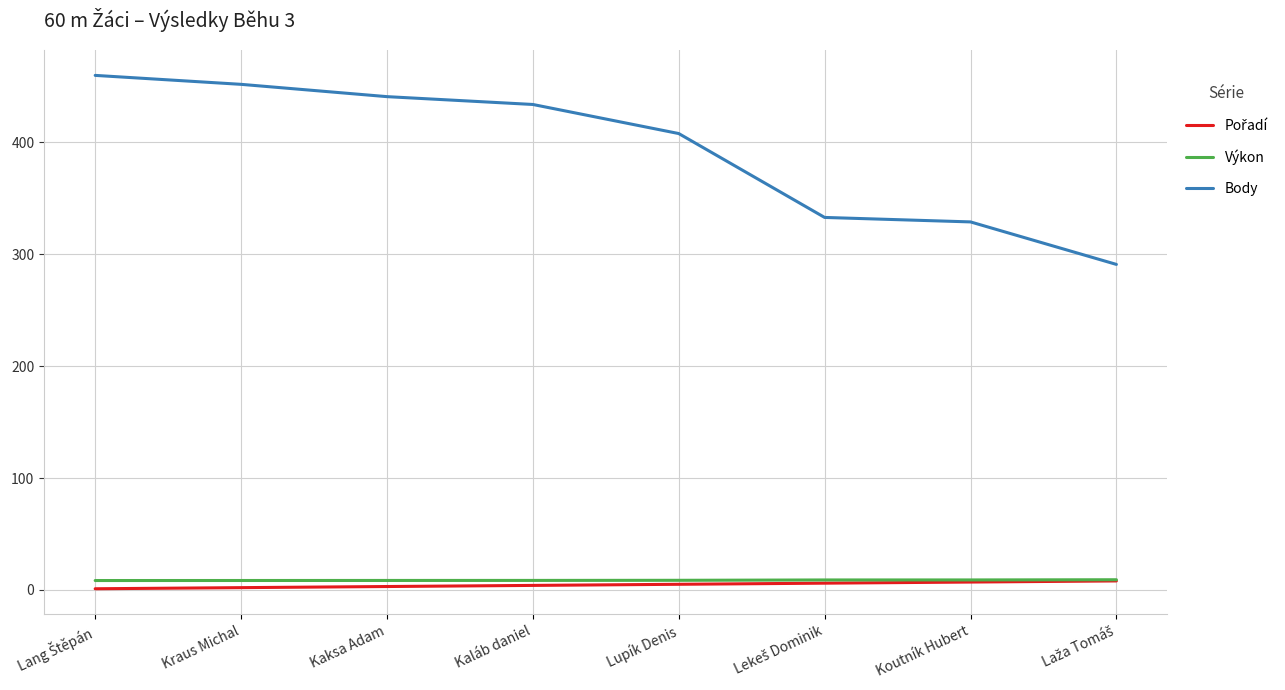

True or false: Body and Výkon cross at least once.

False